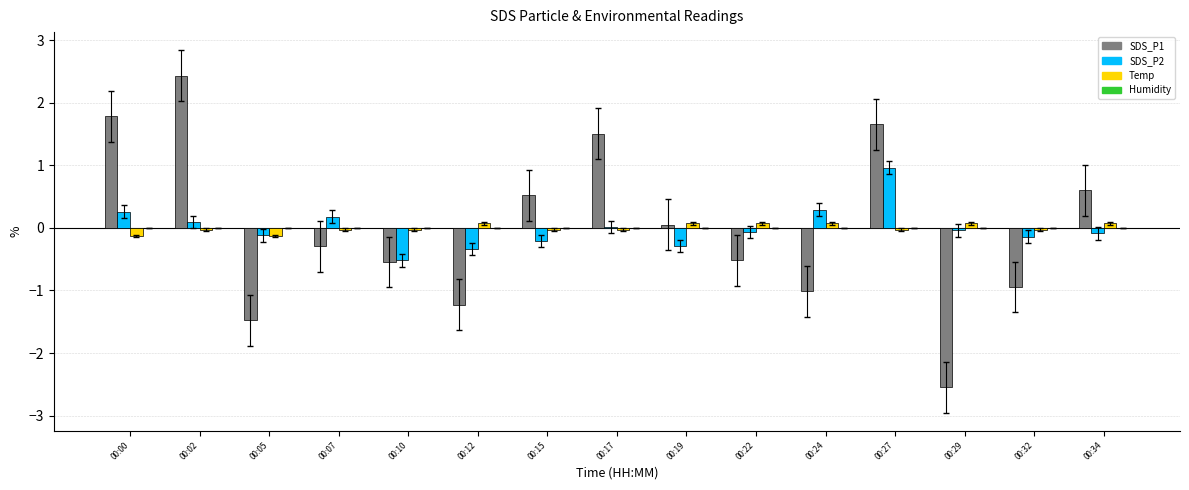

How many categories are shown in the chart?

15